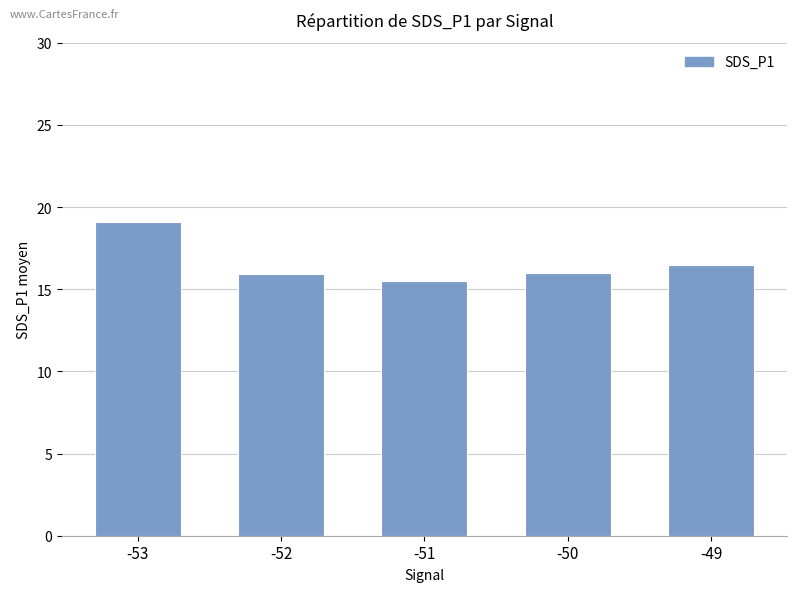

The value at -50 is 23.9. True or false?

False